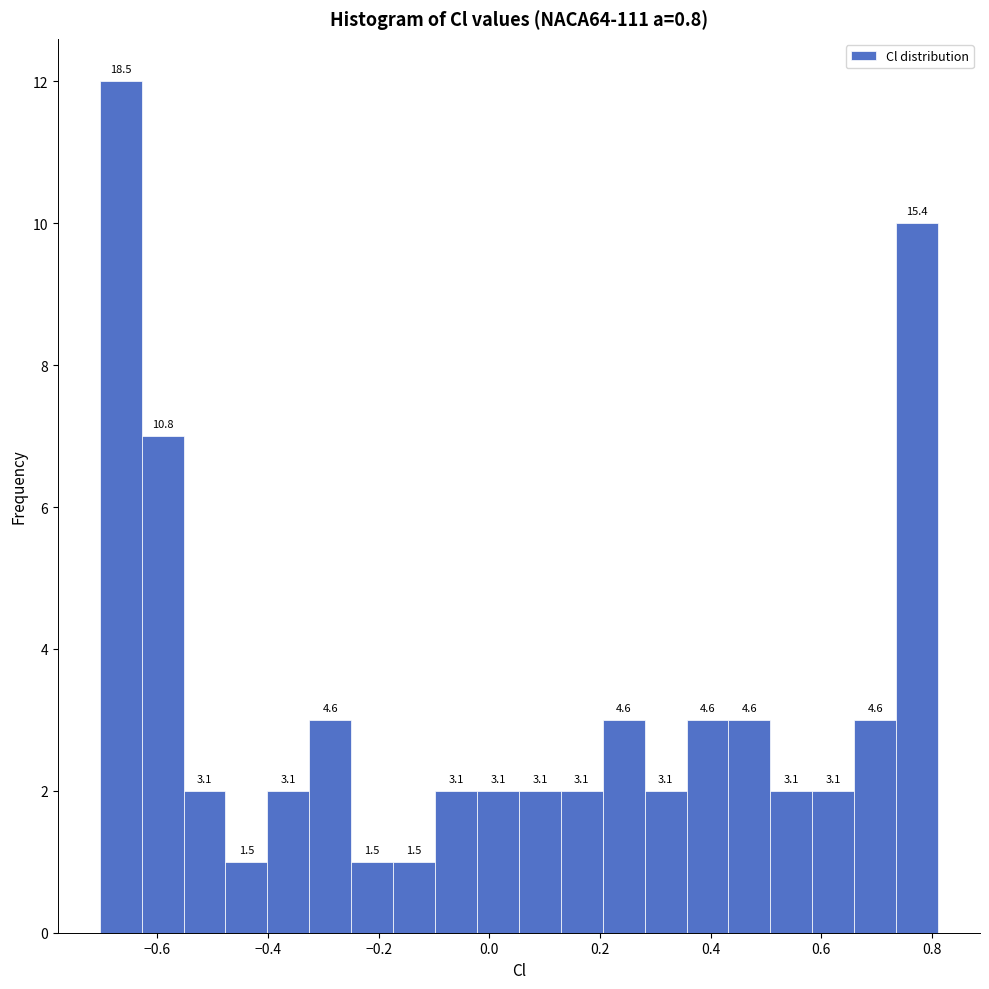

Around what value on the x-axis is the tallest bar? Give the approximate position of its centre, as read against the axis.

-0.66